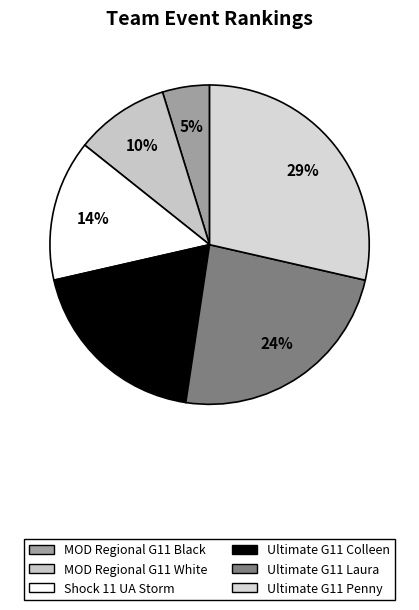

Is there any slice that represents more than half of the pie?

No